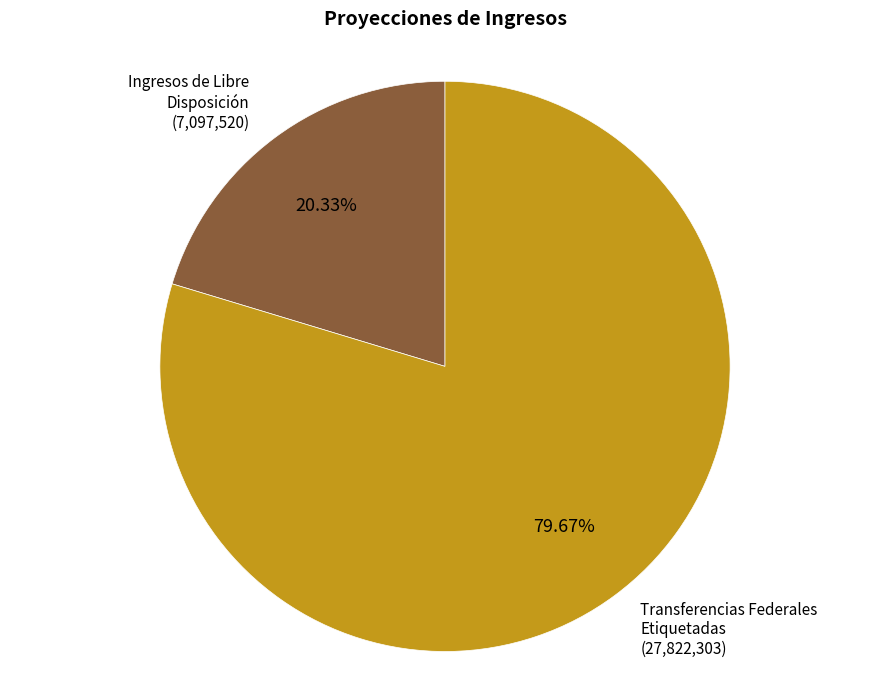

To the nearest percent, what portion does Ingresos de Libre Disposición represent?

20%